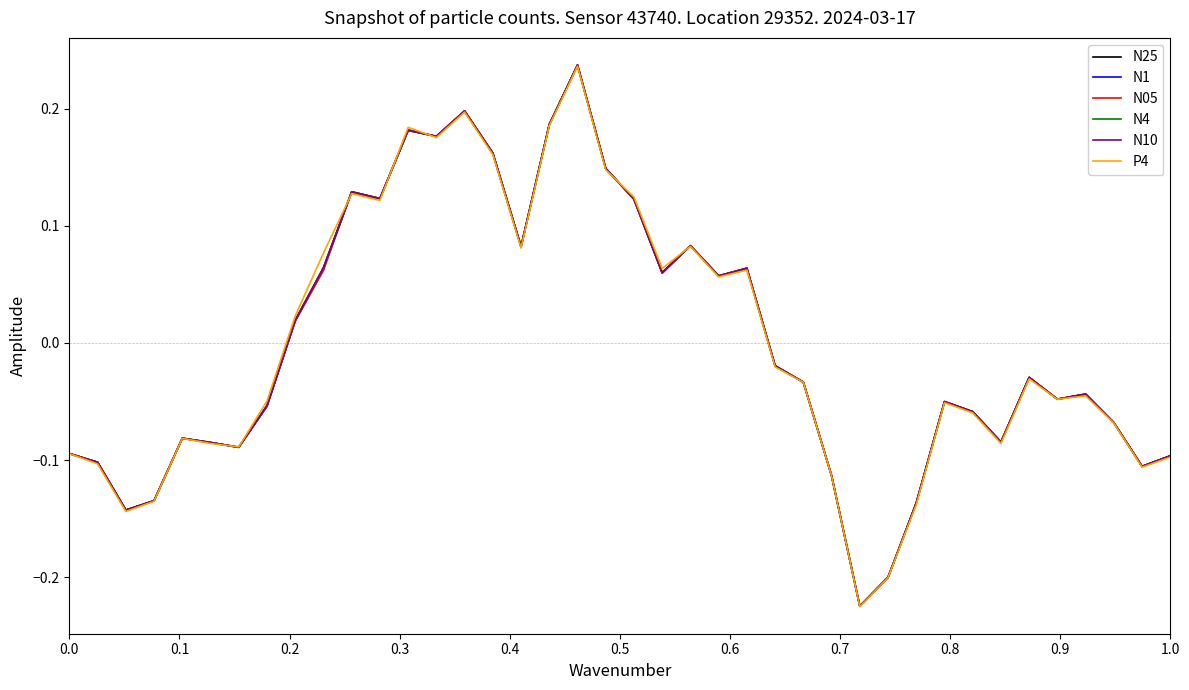

Which series has the largest range (max minus min)?

N10